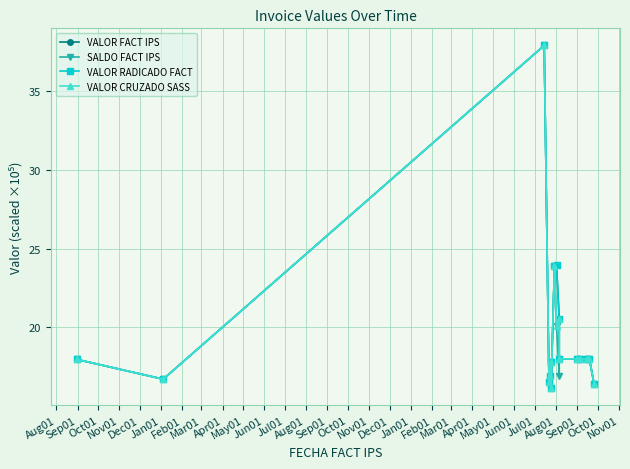

Rank the series by their maximum value, from highest to lowest.

VALOR FACT IPS, SALDO FACT IPS, VALOR RADICADO FACT, VALOR CRUZADO SASS